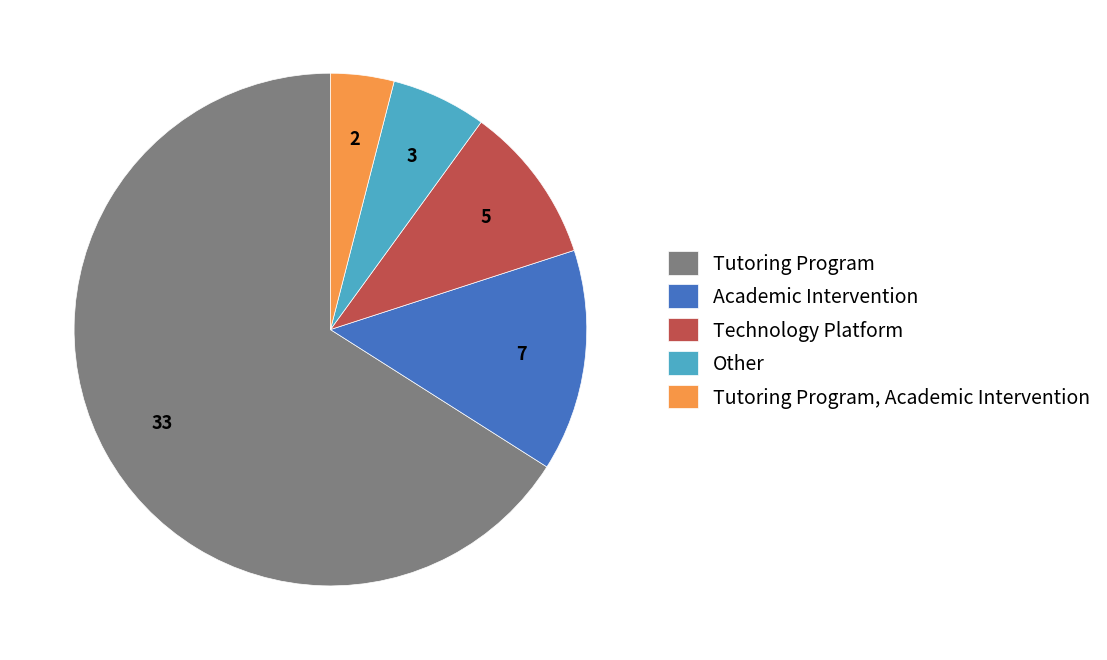

Do Tutoring Program and Other together represent more than half of the pie?

Yes